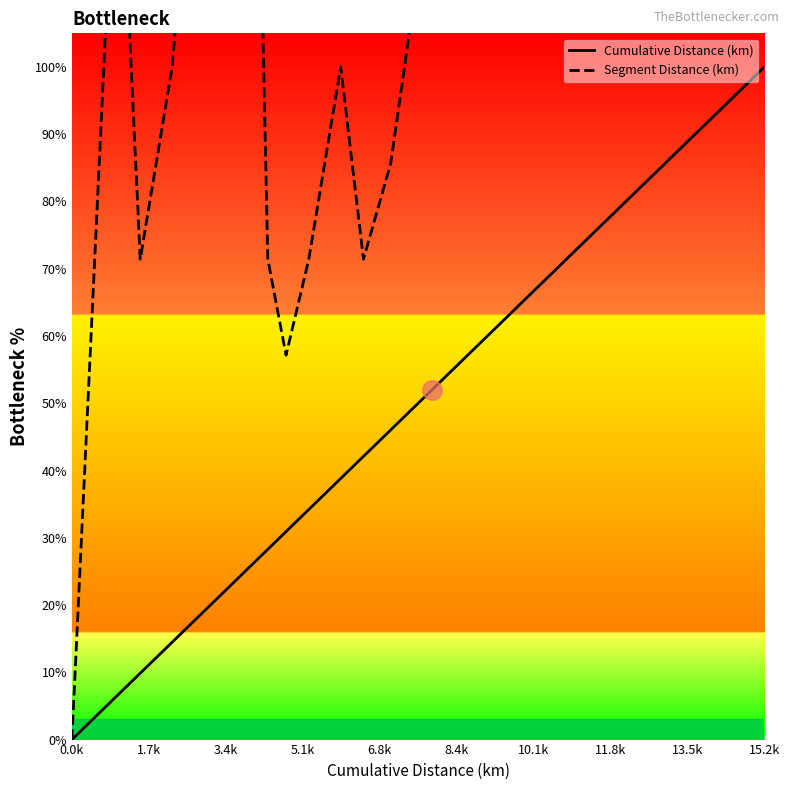

What is the label of the 12th point from the right?

10.1k